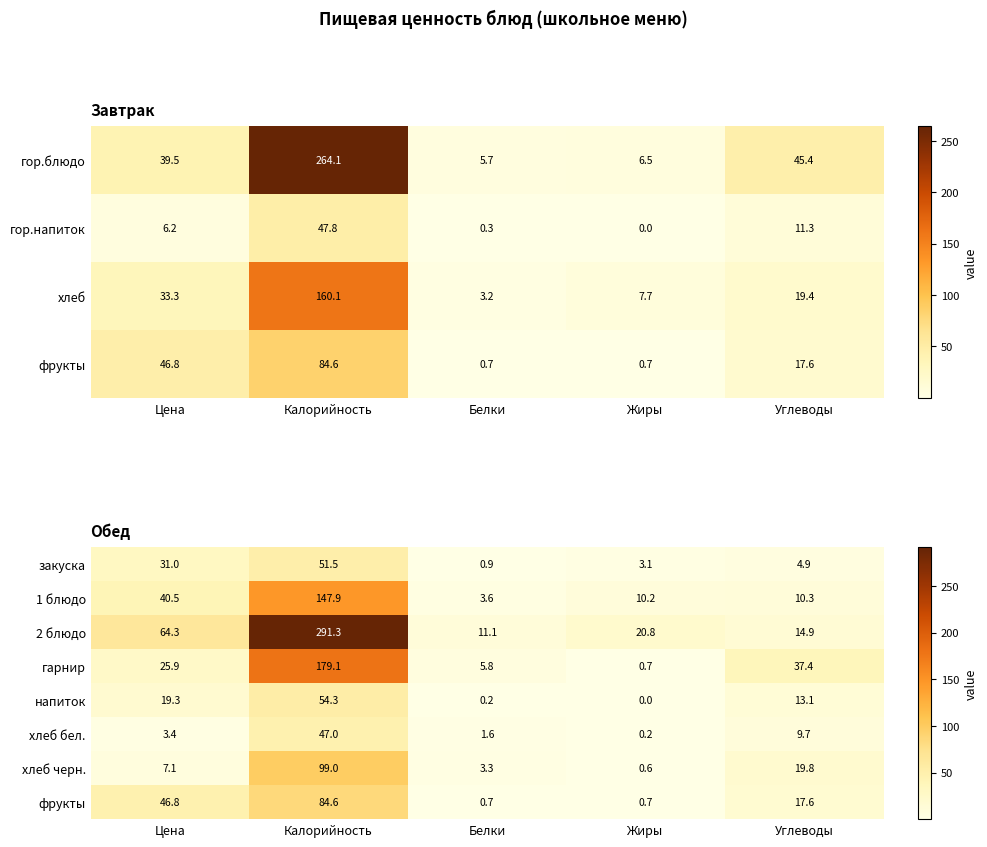

What is the maximum value for закуска?

51.5